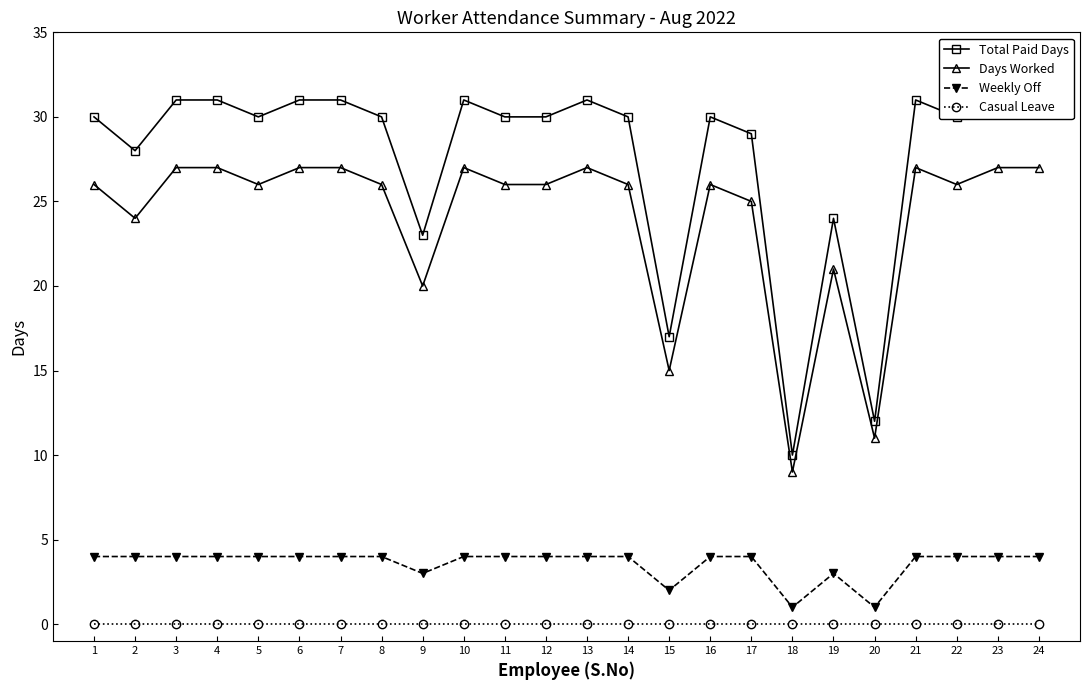

What is the value of the Total Paid Days point at the 5th from the left?

30